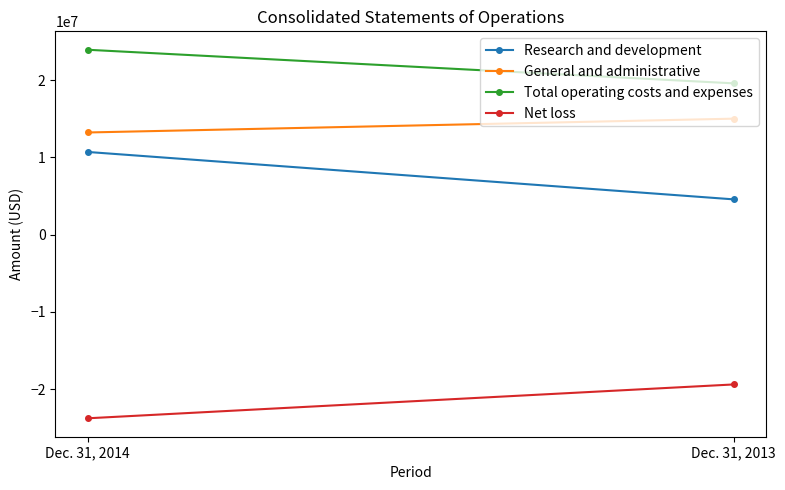

Rank the series at Dec. 31, 2013 from lowest to highest value.

Net loss, Research and development, General and administrative, Total operating costs and expenses